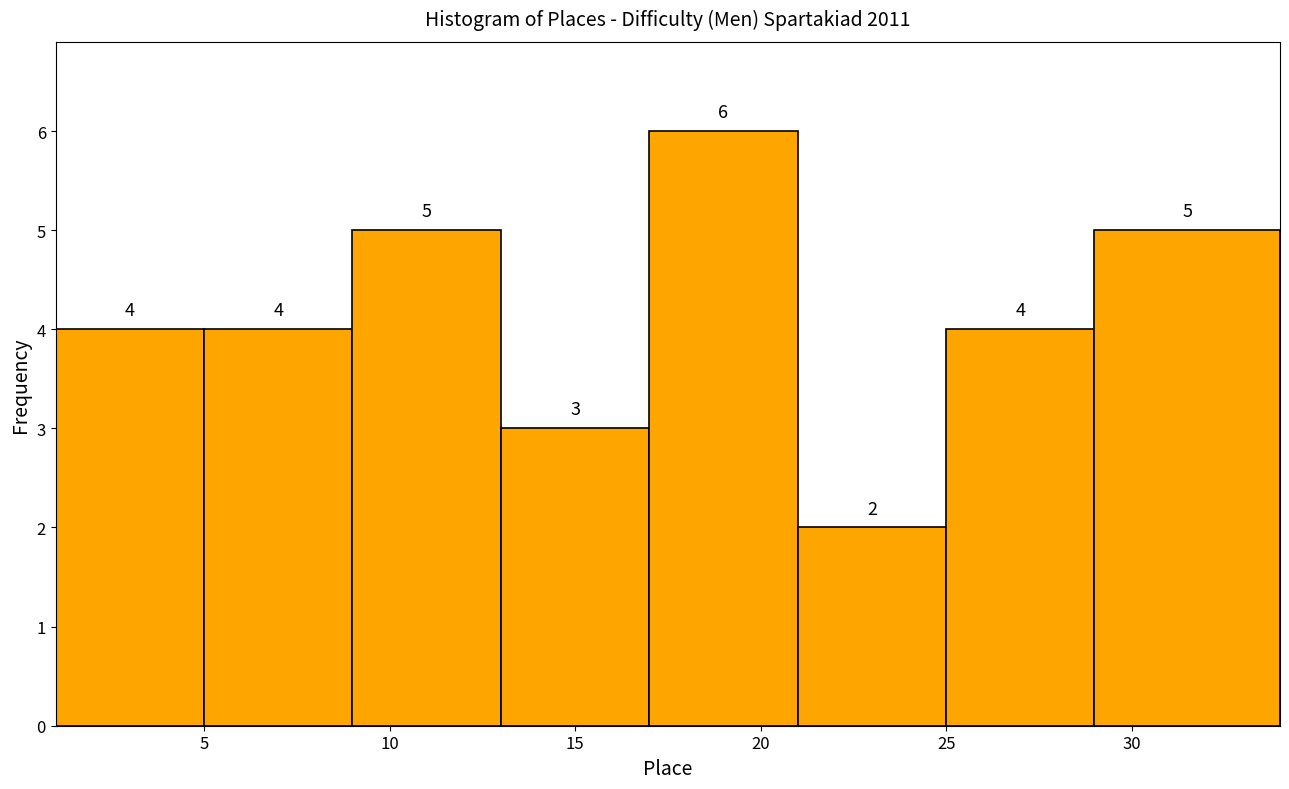

Reading left to right, transcribe this chart: for each bar, give the range it covers on the x-axis and its height.

1 to 5: 4
5 to 9: 4
9 to 13: 5
13 to 17: 3
17 to 21: 6
21 to 25: 2
25 to 29: 4
29 to 34: 5